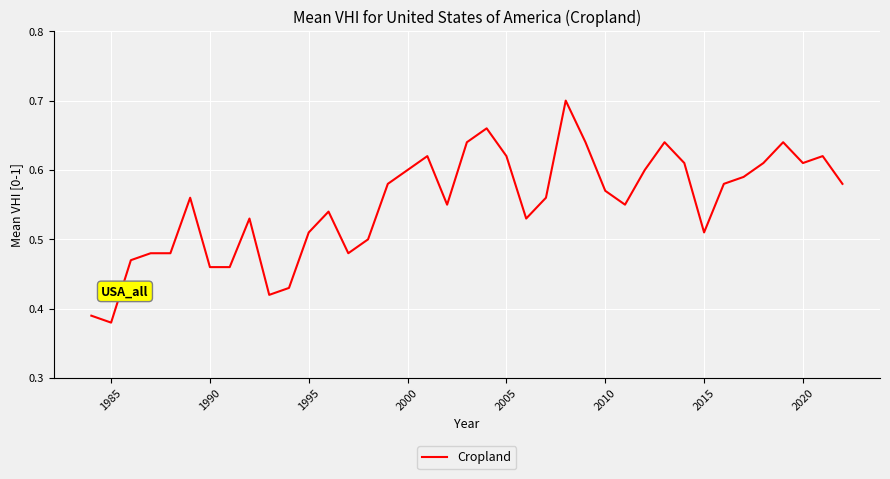

What is the difference between the maximum and minimum values?

0.3